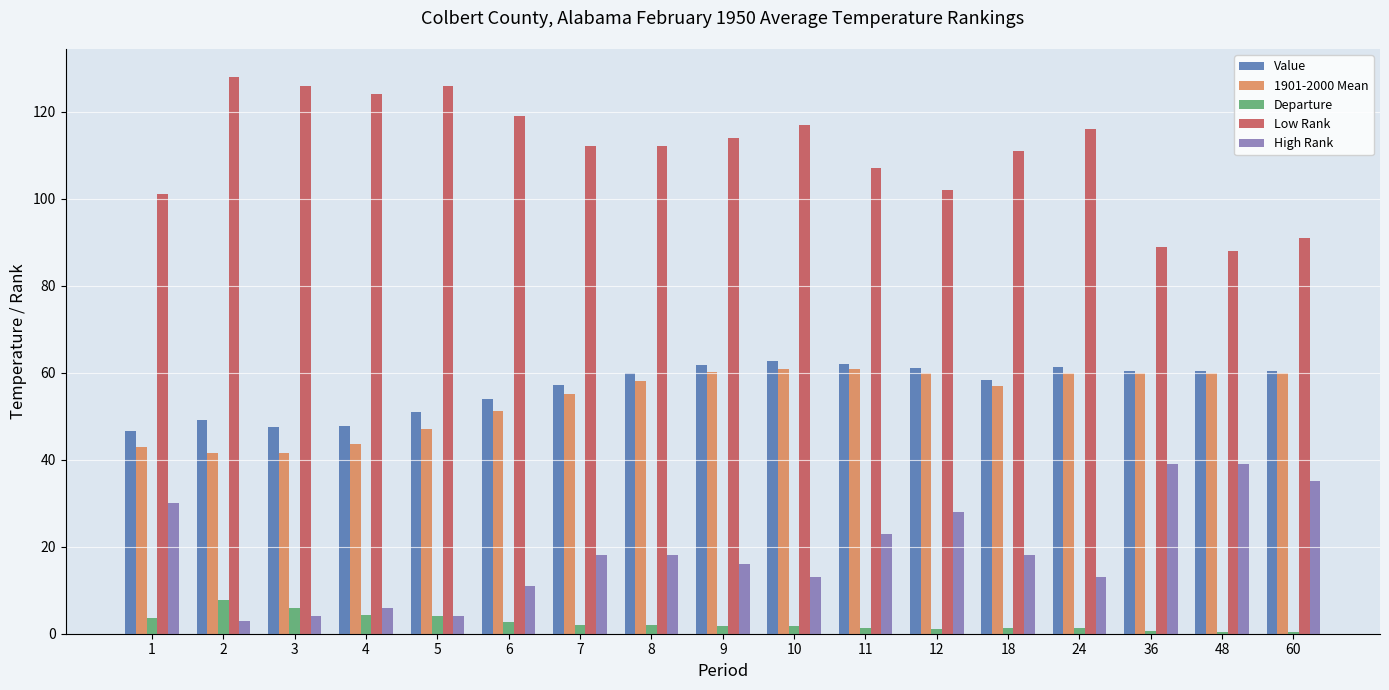

At which label is 1901-2000 Mean closest to 51?

6